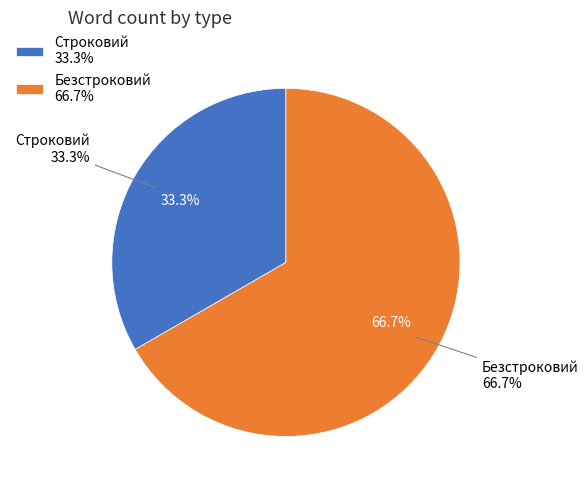

Is there a majority slice in this chart?

Yes